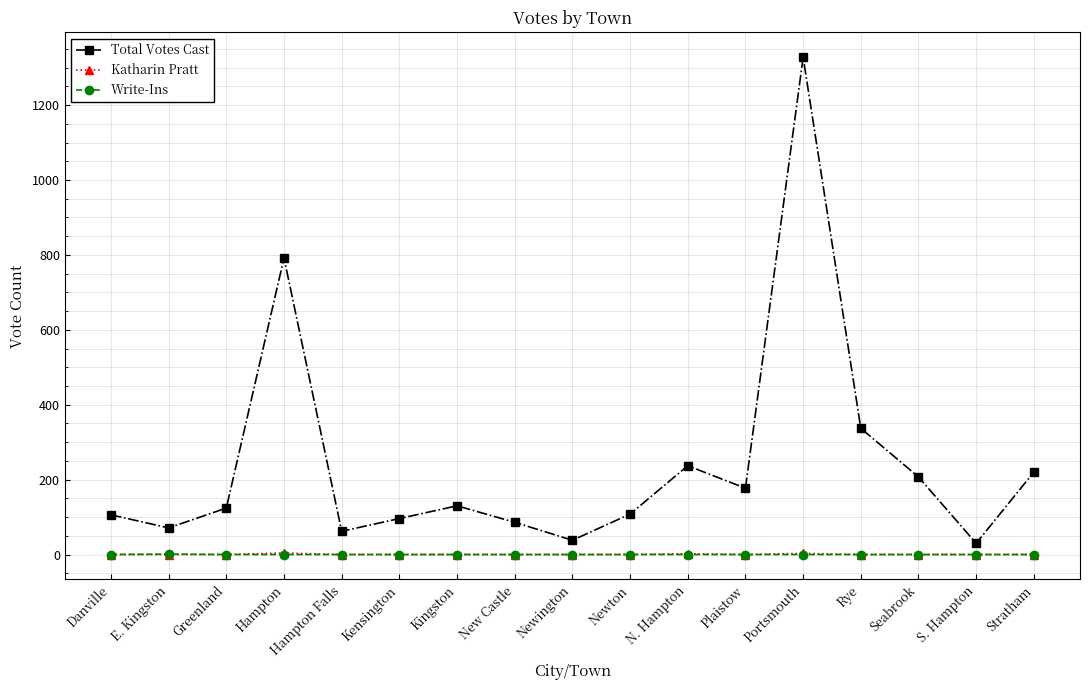

True or false: Write-Ins and Total Votes Cast intersect in this chart.

False